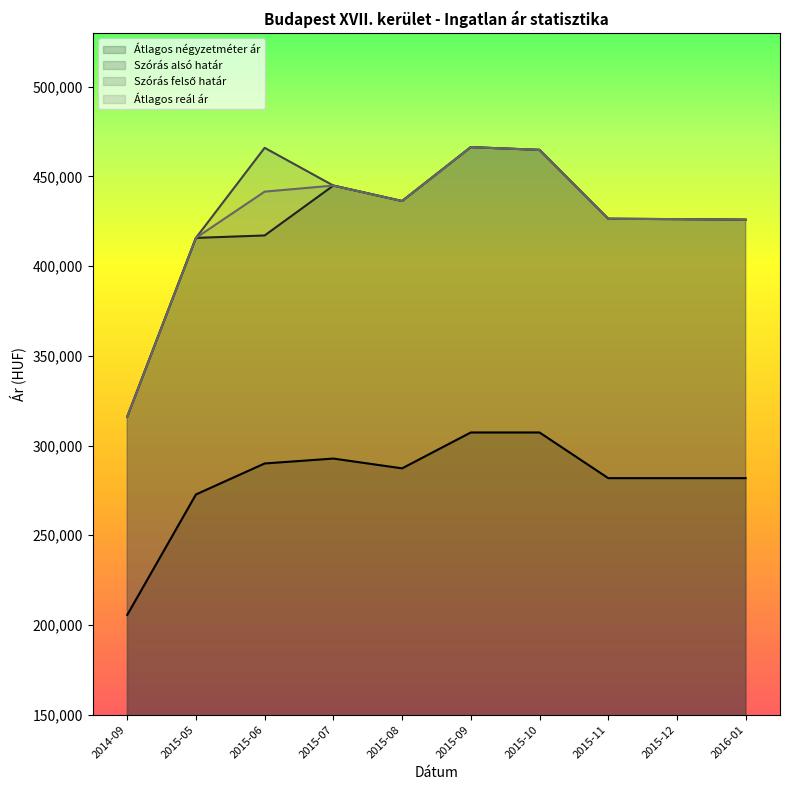

The Átlagos reál ár series shows 441491 at 2015-06. True or false?

True